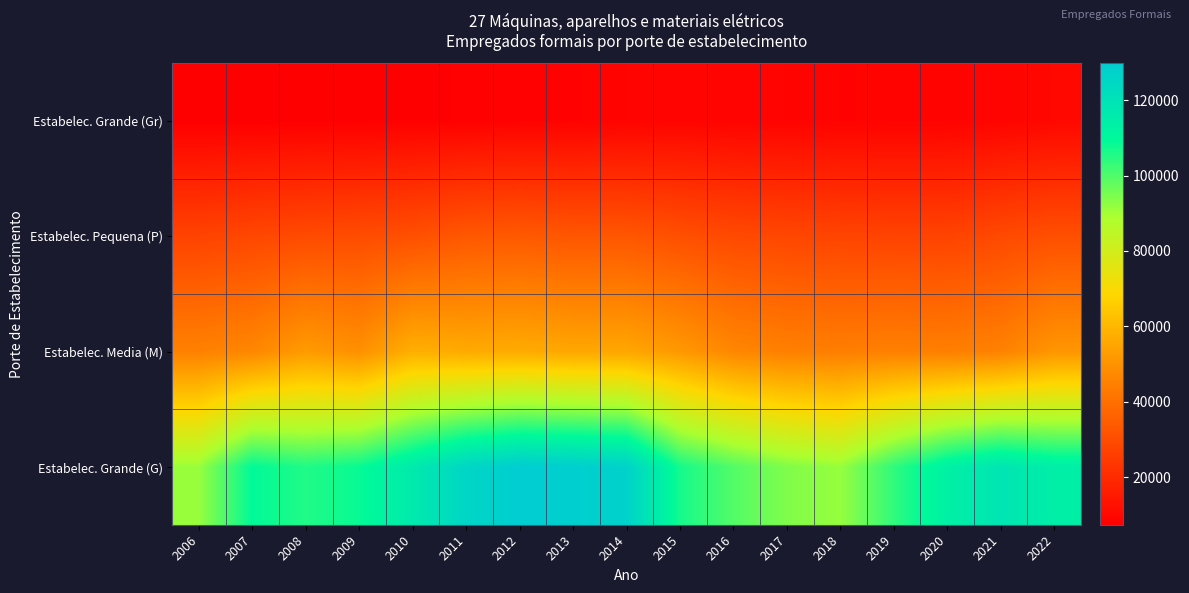

Which series has the largest total across all categories?

Estabelec. Grande (G)